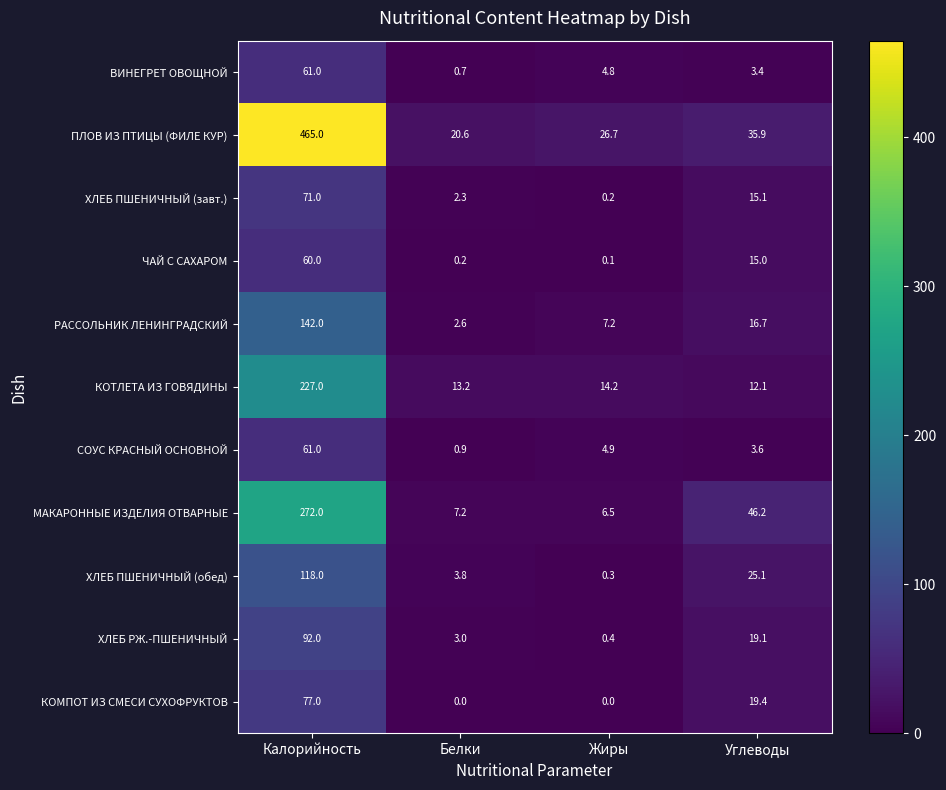

At Белки, list the series in order from smallest to largest.

КОМПОТ ИЗ СМЕСИ СУХОФРУКТОВ, ЧАЙ С САХАРОМ, ВИНЕГРЕТ ОВОЩНОЙ, СОУС КРАСНЫЙ ОСНОВНОЙ, ХЛЕБ ПШЕНИЧНЫЙ (завт.), РАССОЛЬНИК ЛЕНИНГРАДСКИЙ, ХЛЕБ РЖ.-ПШЕНИЧНЫЙ, ХЛЕБ ПШЕНИЧНЫЙ (обед), МАКАРОННЫЕ ИЗДЕЛИЯ ОТВАРНЫЕ, КОТЛЕТА ИЗ ГОВЯДИНЫ, ПЛОВ ИЗ ПТИЦЫ (ФИЛЕ КУР)